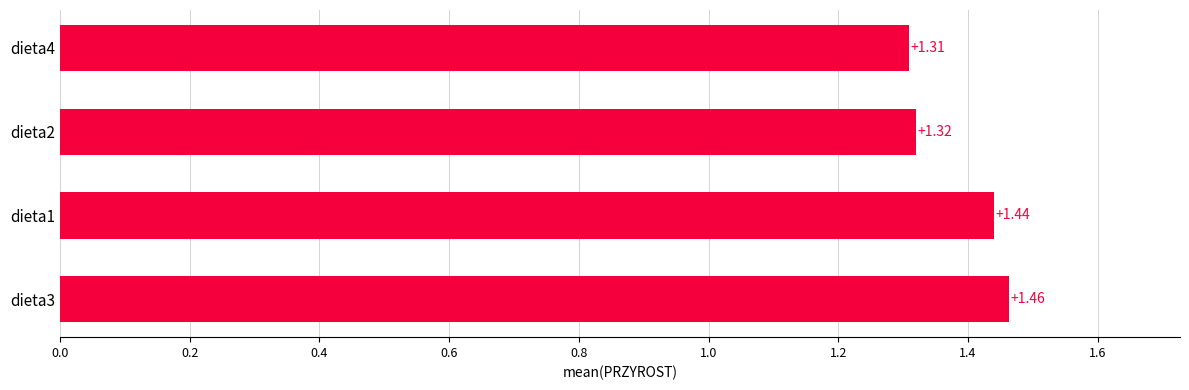

What is the sum of all values?

5.5